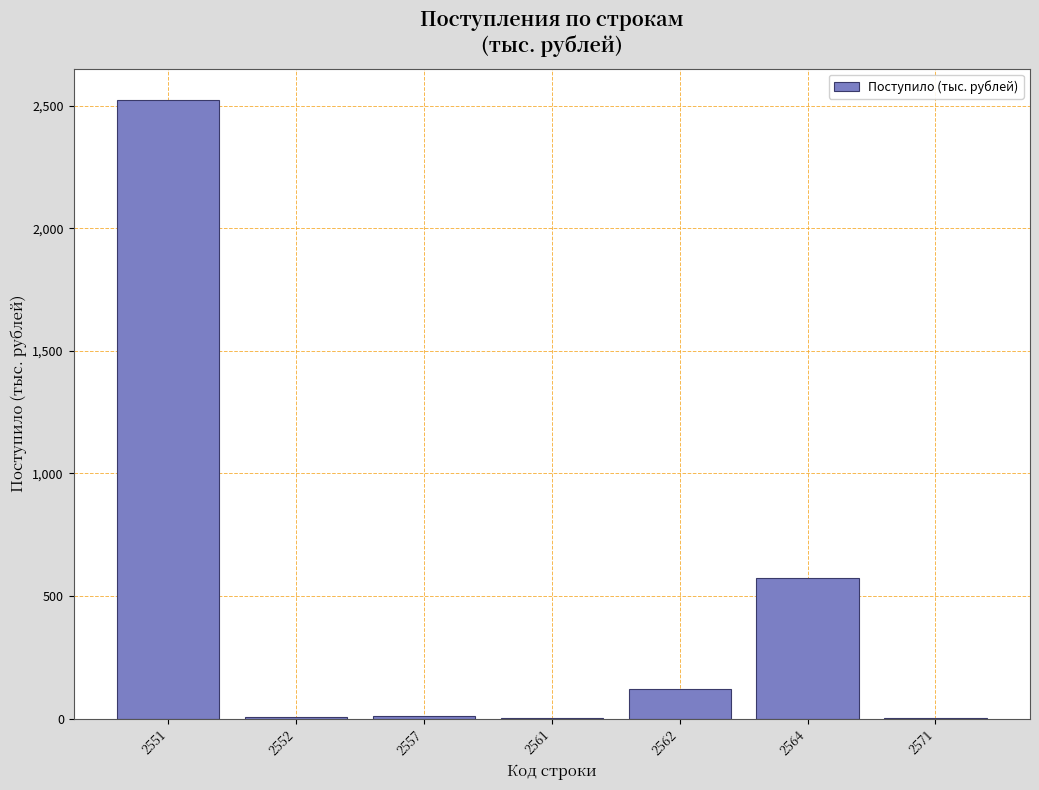

Which category has the highest value across all series?

2551